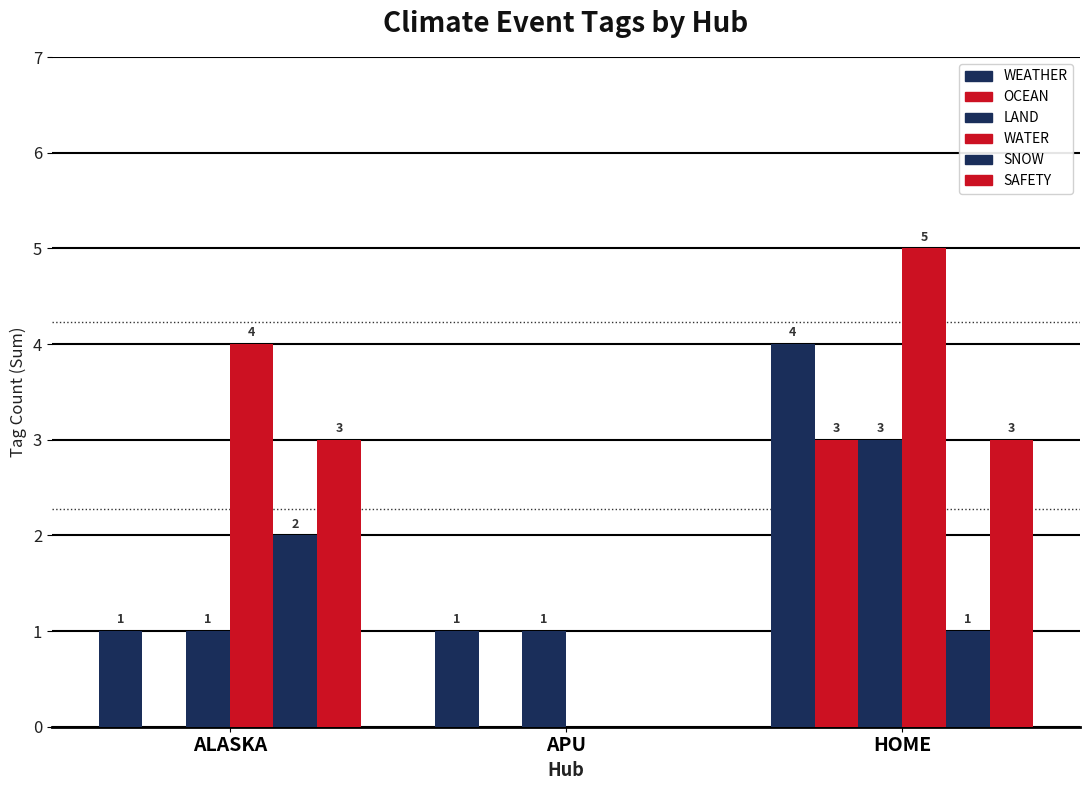

Is it true that WATER equals 3 at APU?

False